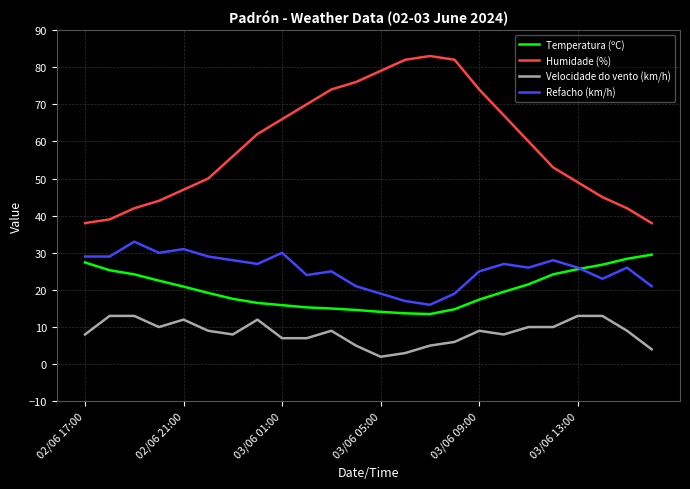

Is this an area chart (filled region under the line)?

No